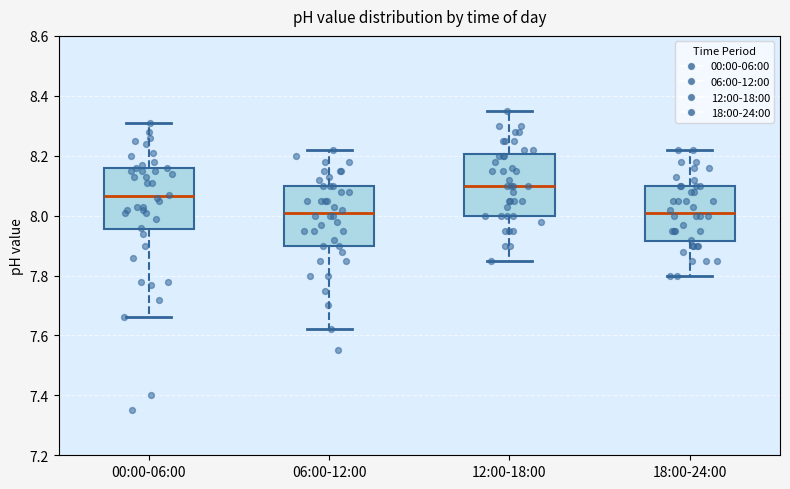

Where does the lower whisker of the box for 06:00-12:00 end on the y-axis? The values are not printed on the chart, so give them approximately, as read against the axis.

7.62